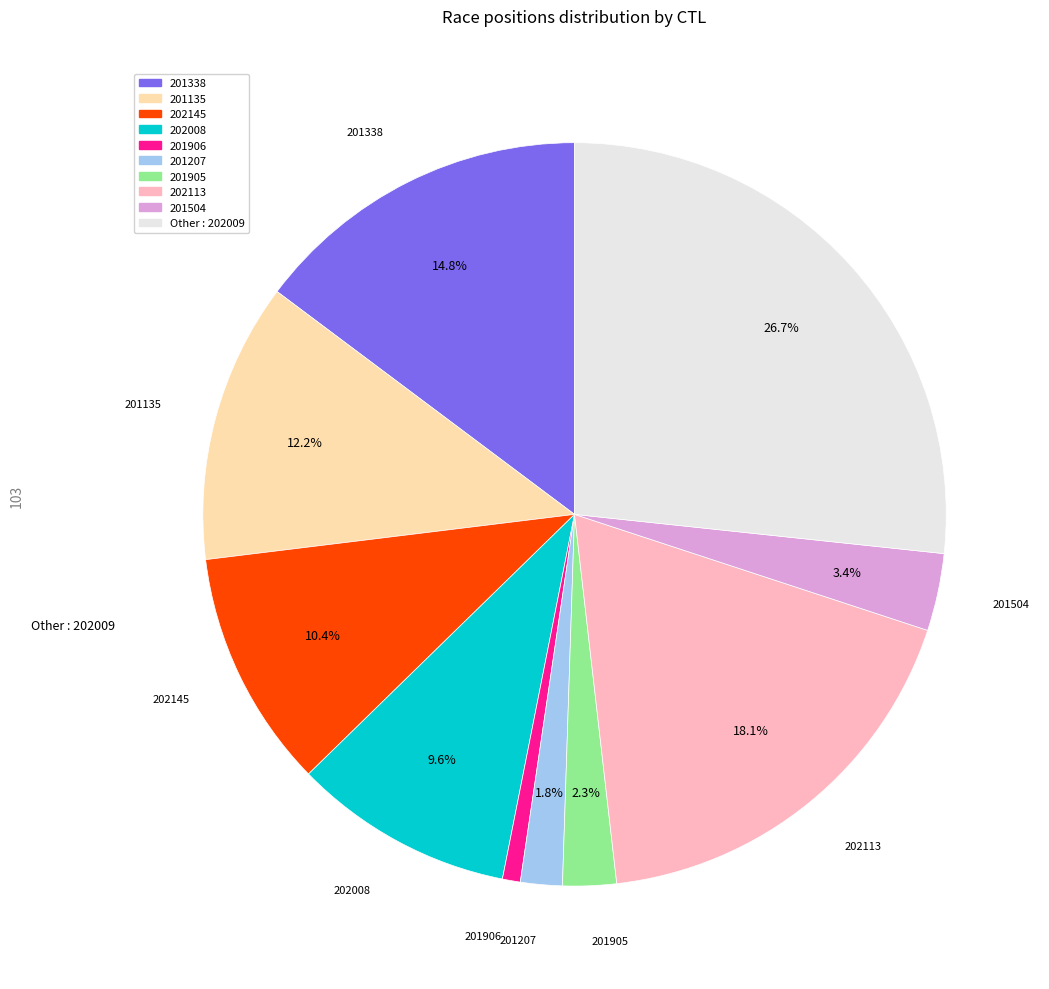

Is there any slice that represents more than half of the pie?

No